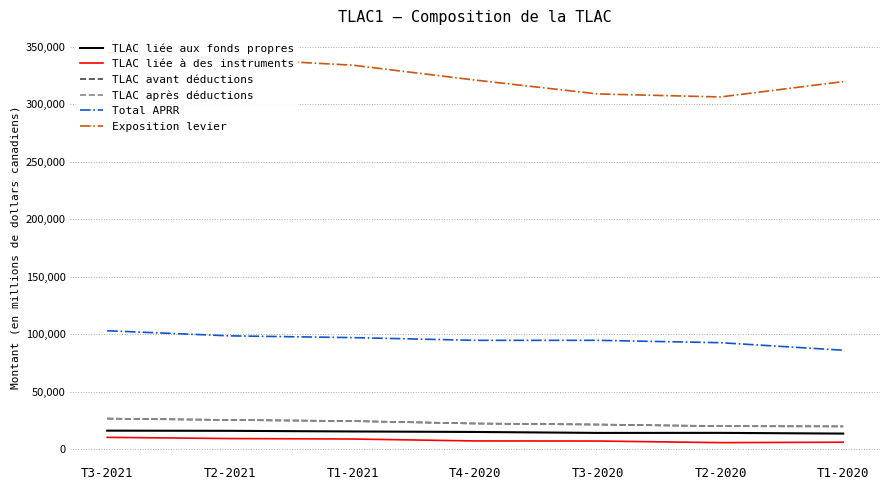

Rank the series at T3-2021 from highest to lowest value.

Exposition levier, Total APRR, TLAC avant déductions, TLAC après déductions, TLAC liée aux fonds propres, TLAC liée à des instruments